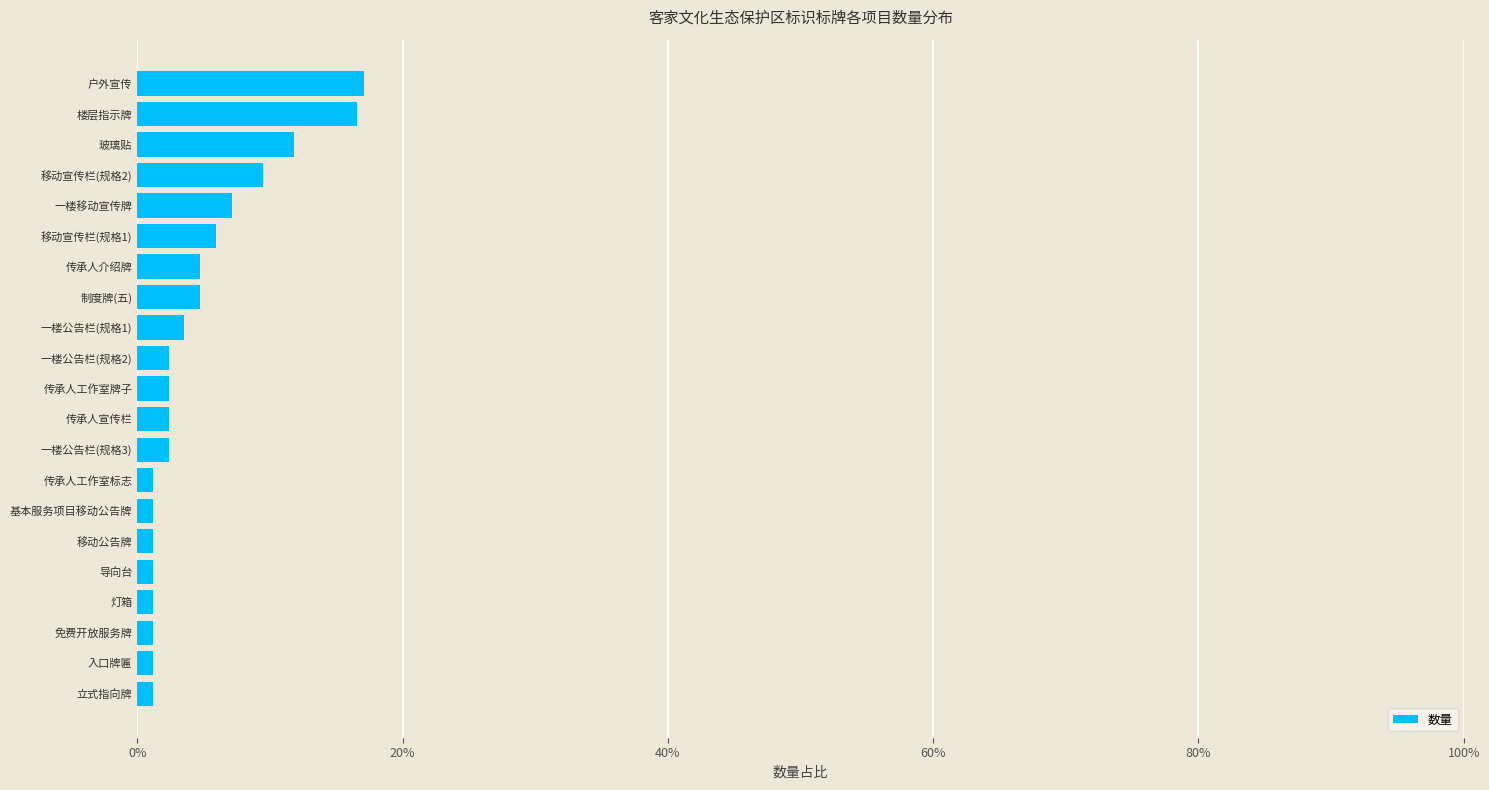

Are the bars horizontal?

Yes